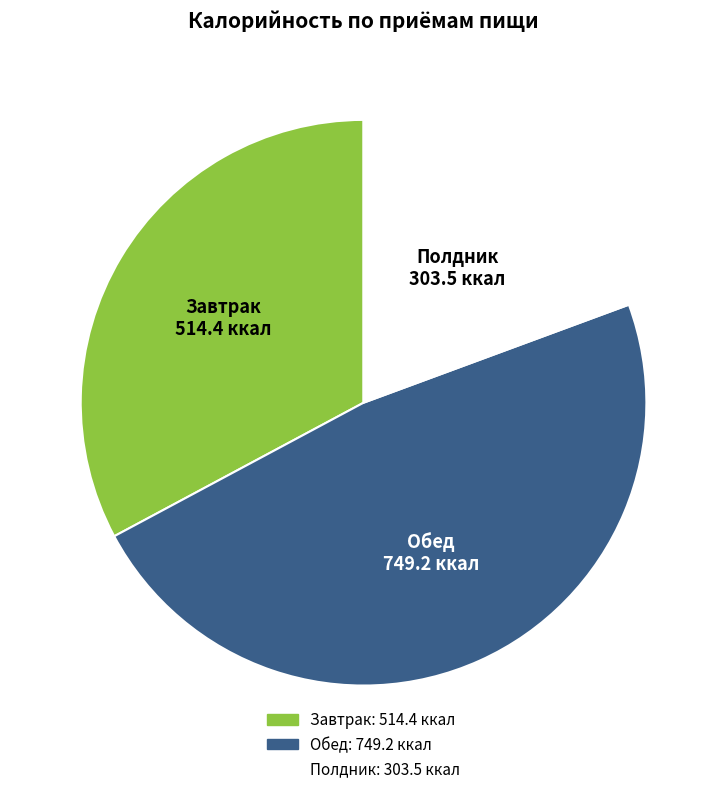

Does any single category account for the majority?

No